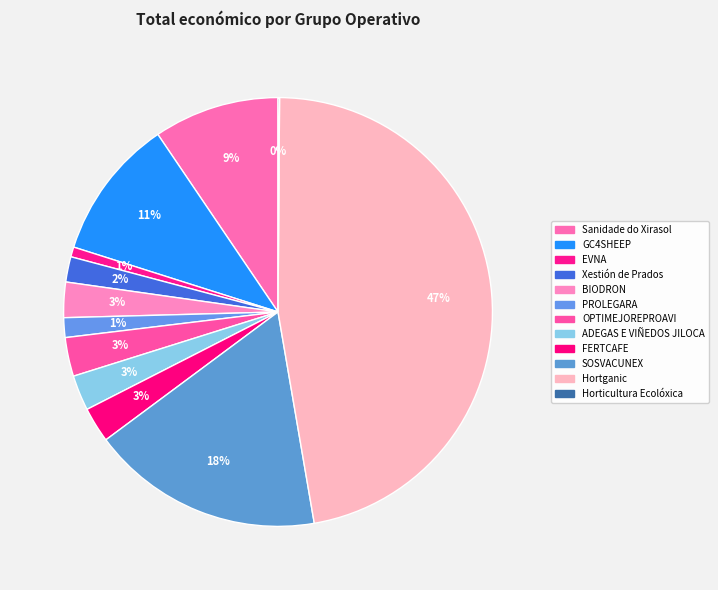

To the nearest percent, what percentage of the pie is GC4SHEEP?

11%